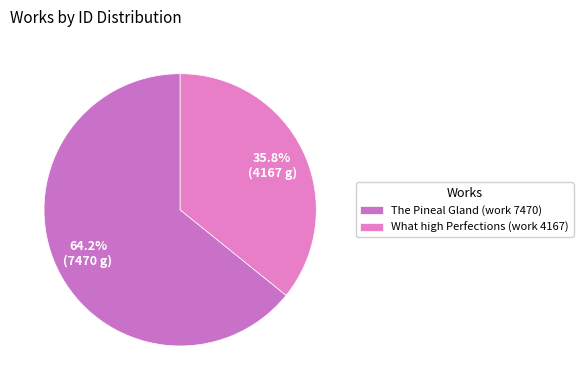

To the nearest percent, what percentage of the pie is What high Perfections (work 4167)?

36%